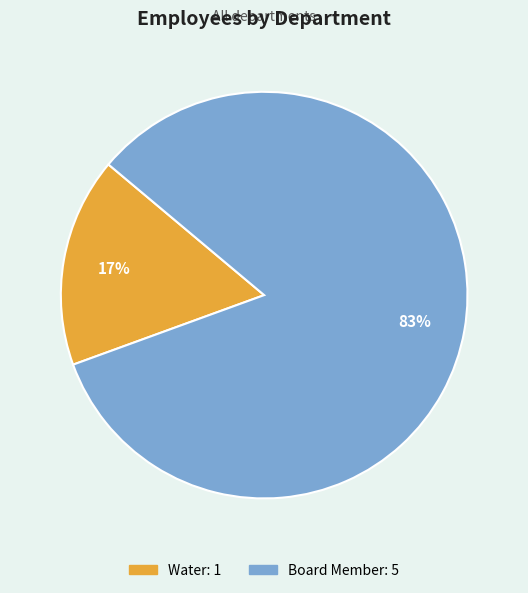

Count the number of slices in the pie.

2